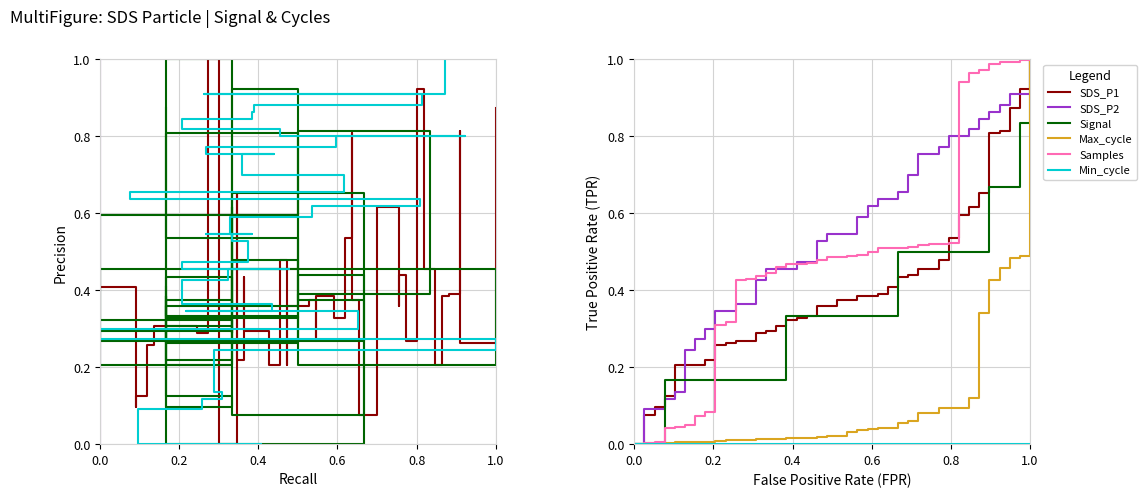

What is the average value of the Signal series?

0.3